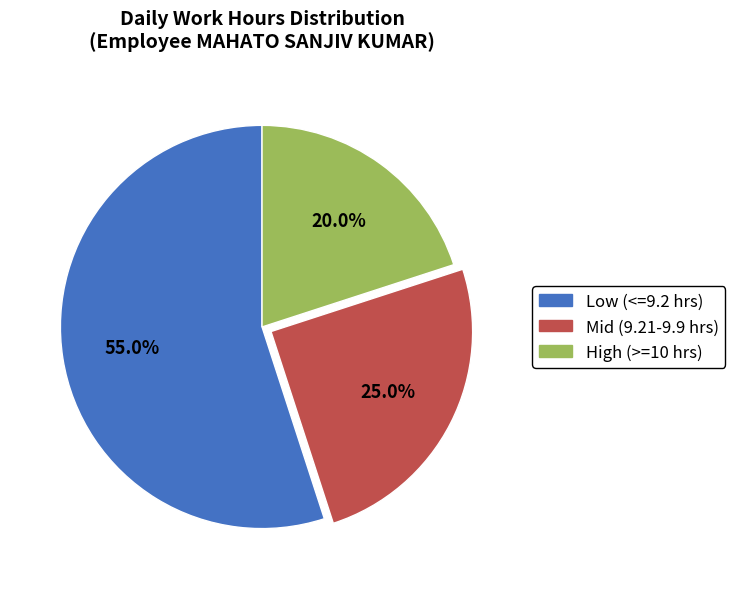

Is there a majority slice in this chart?

Yes